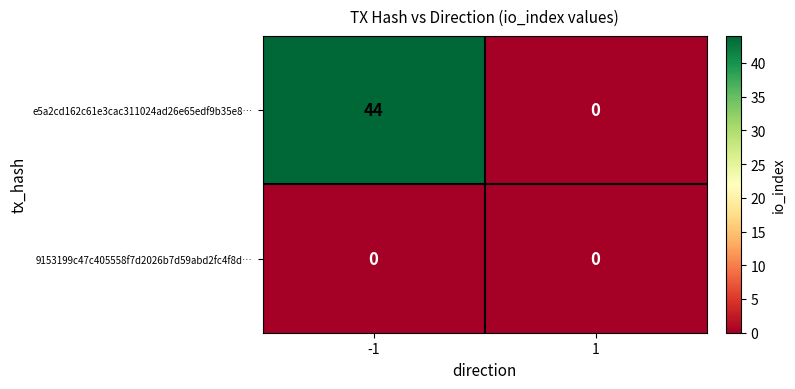

Reading left to right, transcribe all the data shown in this chart.

e5a2cd162c61e3cac311024ad26e65edf9b35e8…: -1=44	1=0
9153199c47c405558f7d2026b7d59abd2fc4f8d…: -1=0	1=0